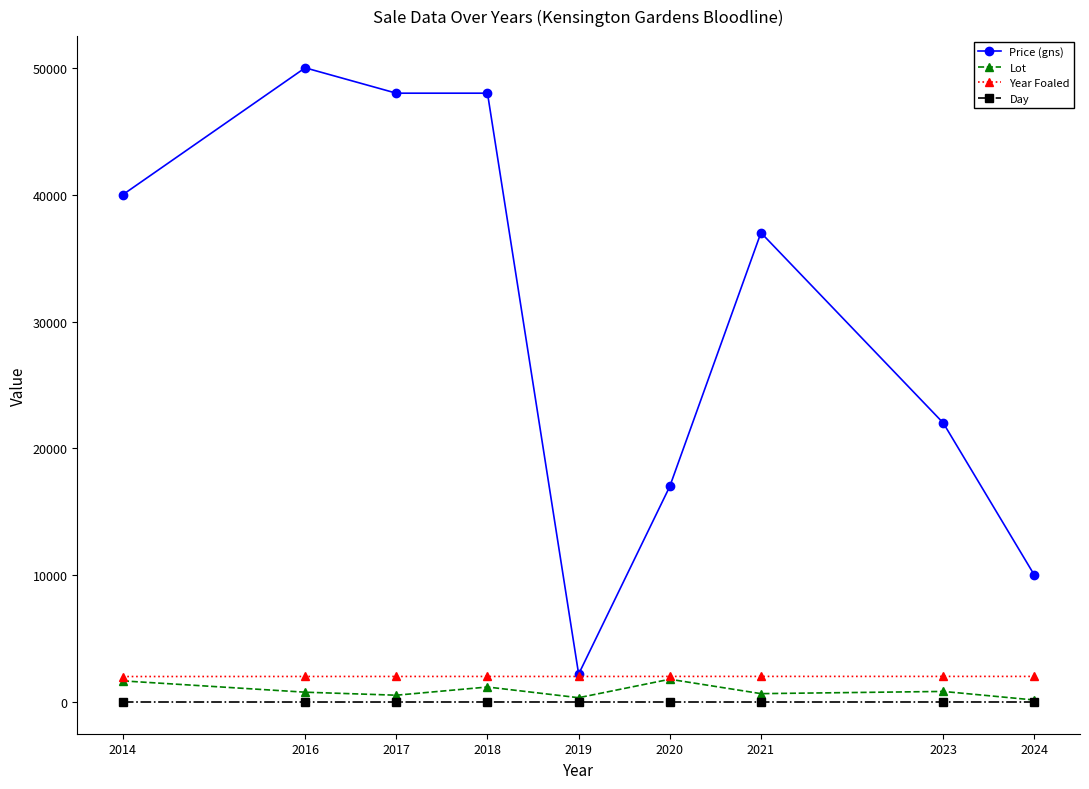

Between 2018 and 2019, which series saw the biggest shift?

Price (gns)